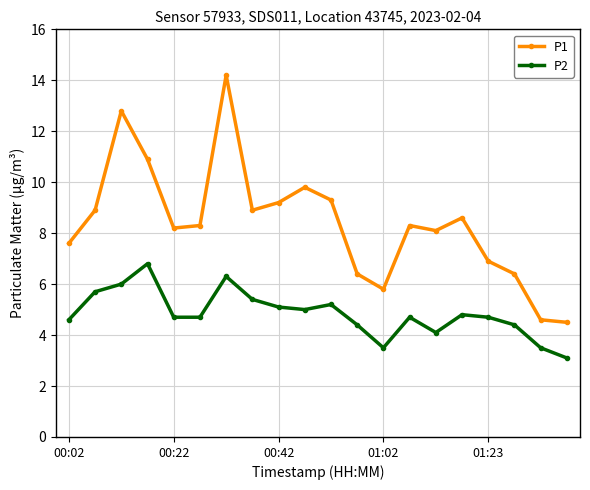

Which series has the widest spread of values?

P1